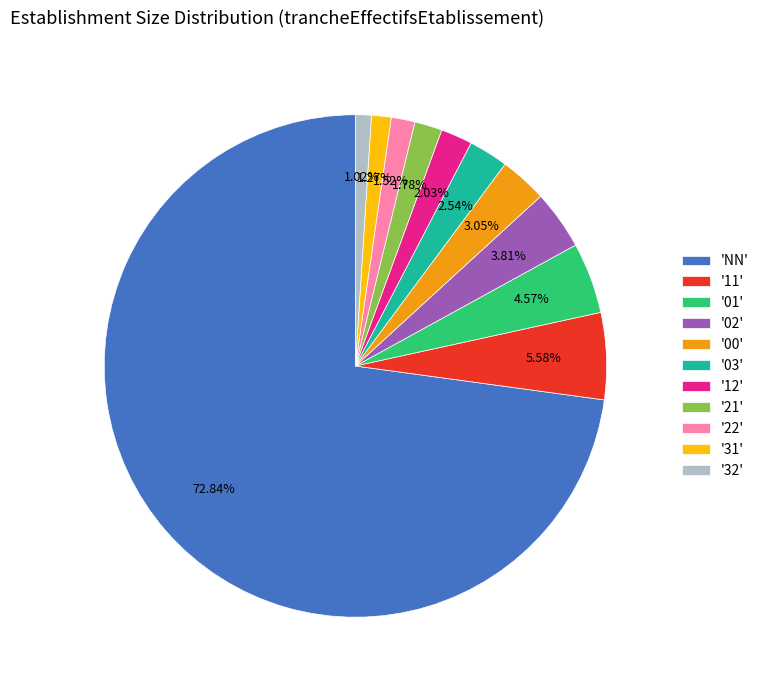

Is the sum of 'NN' and '12' greater than half?

Yes